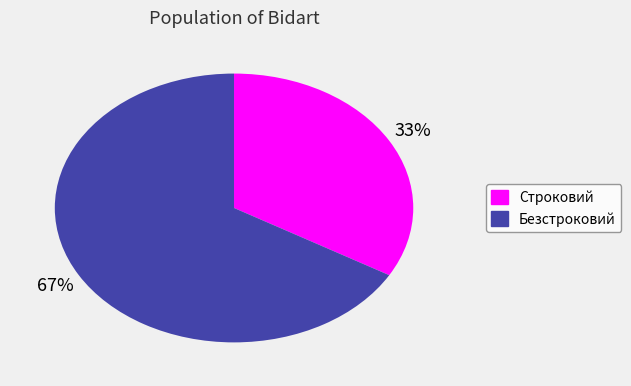

The Строковий slice represents 33% of the pie. True or false?

True